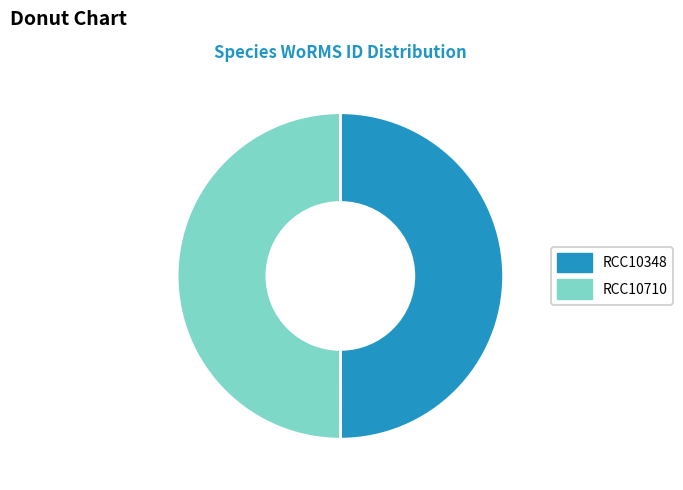

Approximately how many times larger is the value at RCC10710 compared to RCC10348?

1.0